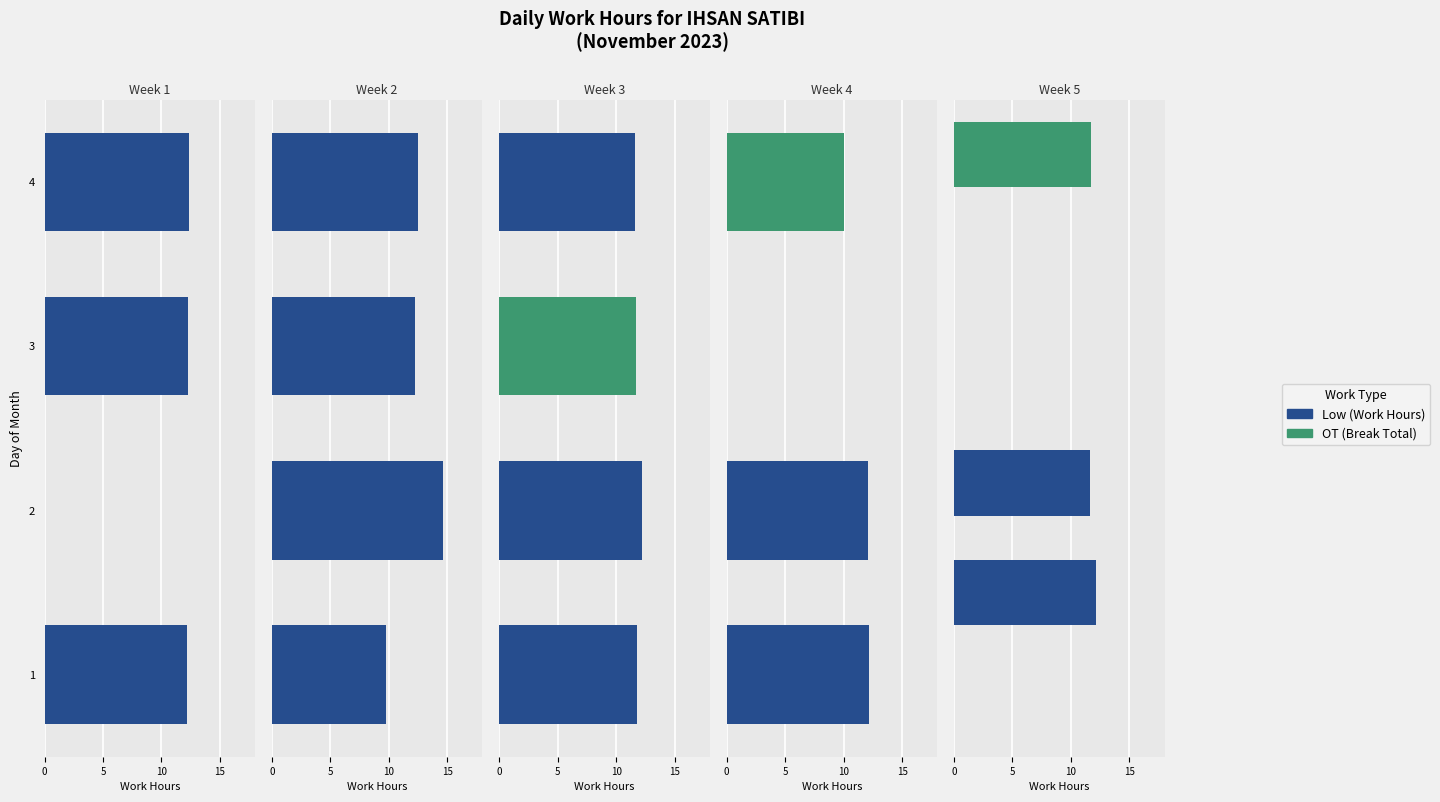

At how many categories does at least one series exceed 4?

3